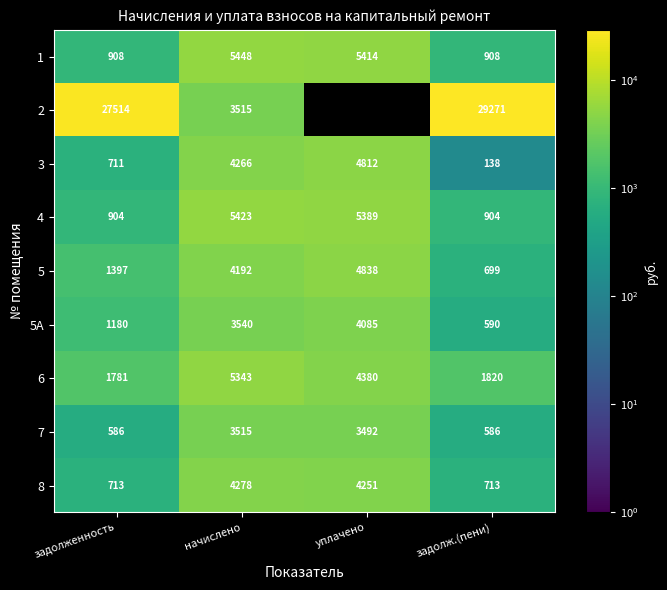

Is the value of 1 at уплачено greater than the value of 8 at начислено?

Yes